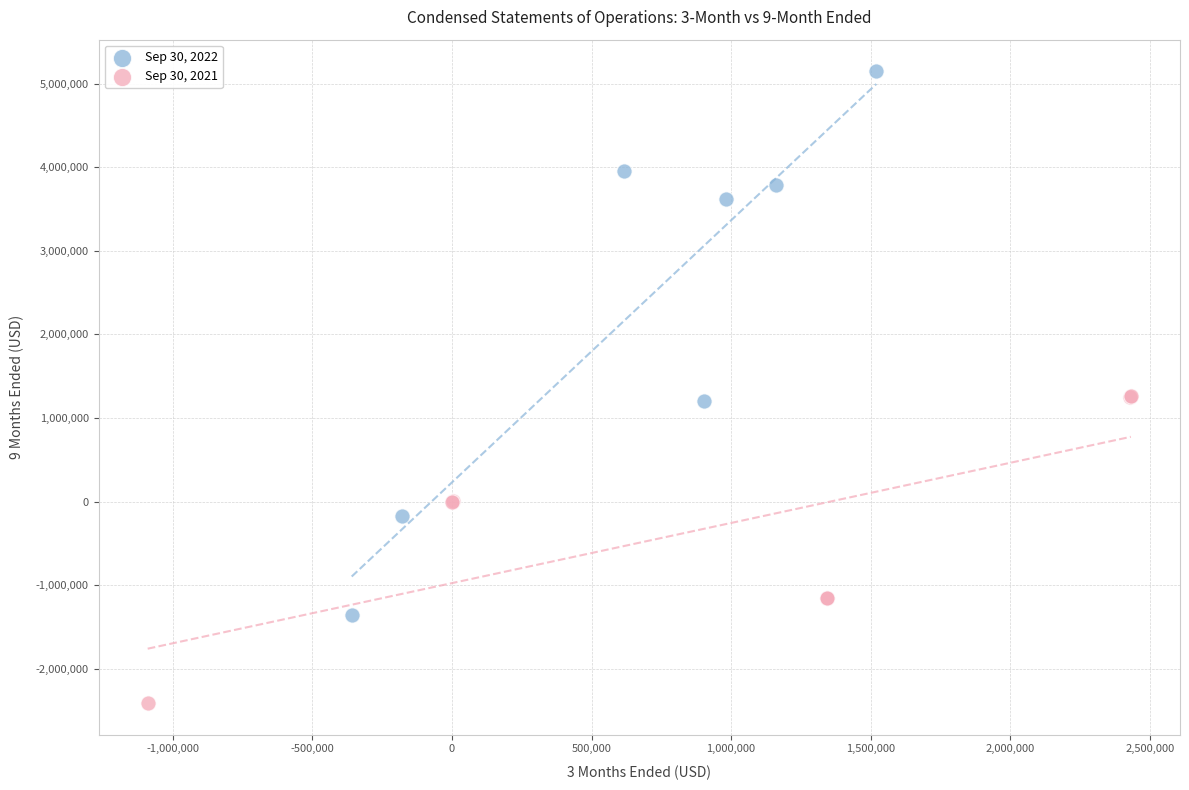

Which series contains the lowest Y value?

Sep 30, 2021